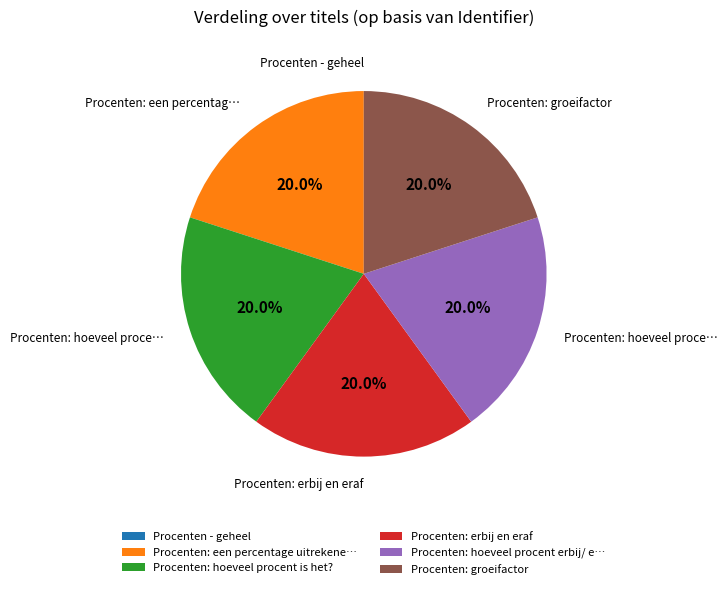

What is the ratio of the value at Procenten: groeifactor to the value at Procenten: hoeveel procent is het??

1.0